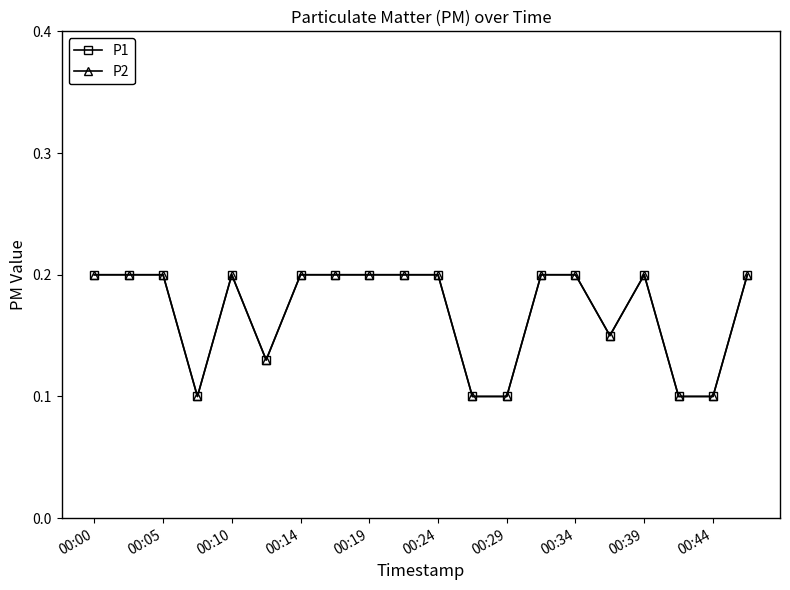

Does the chart have visible grid lines?

No